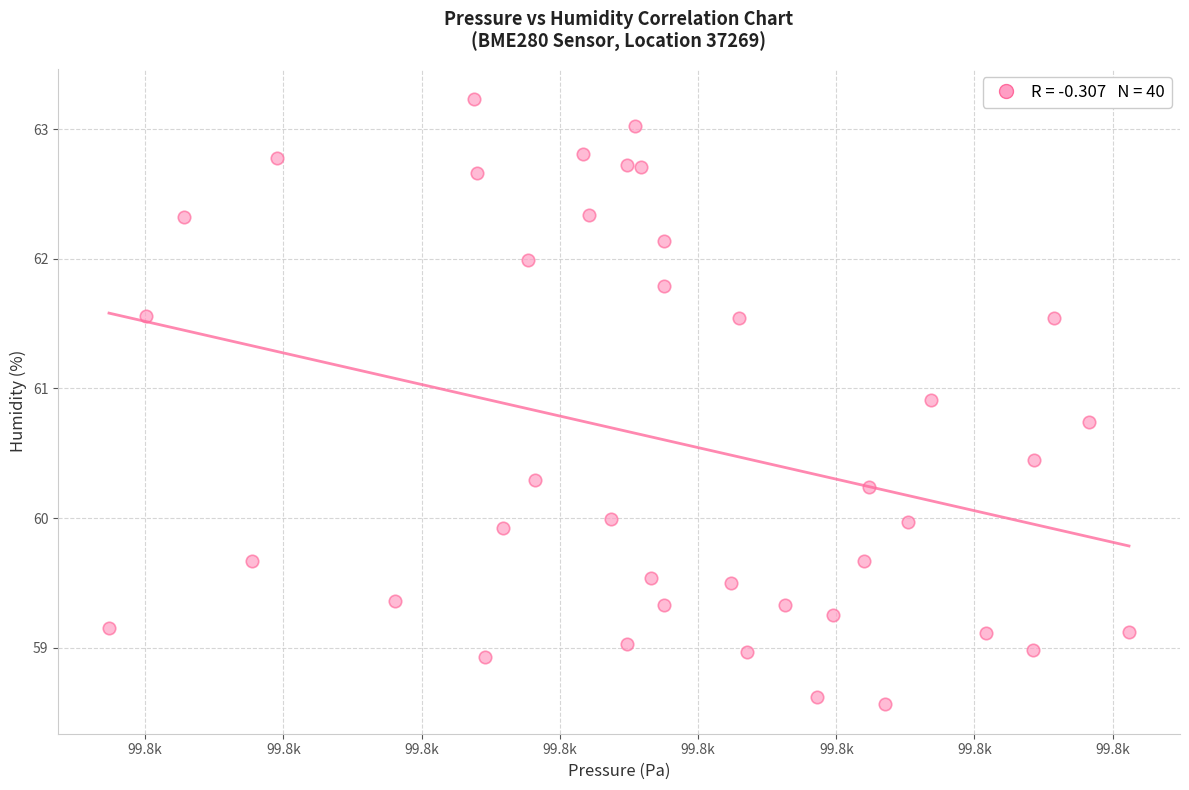

What is the range of Y values (max minus min)?

4.7